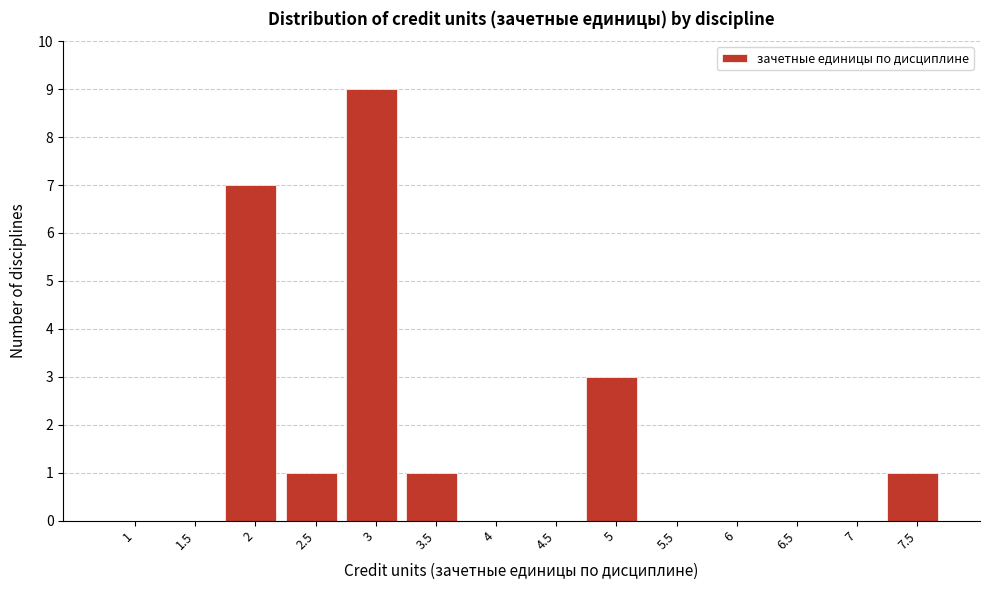

Reading left to right, list all the values displayed in this chart.

1=0	1.5=0	2=7	2.5=1	3=9	3.5=1	4=0	4.5=0	5=3	5.5=0	6=0	6.5=0	7=0	7.5=1